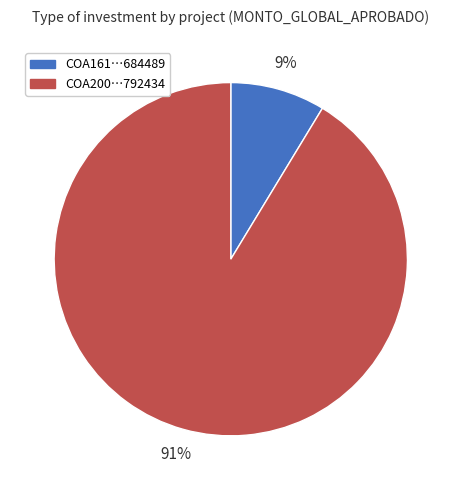

How many segments does this pie chart have?

2